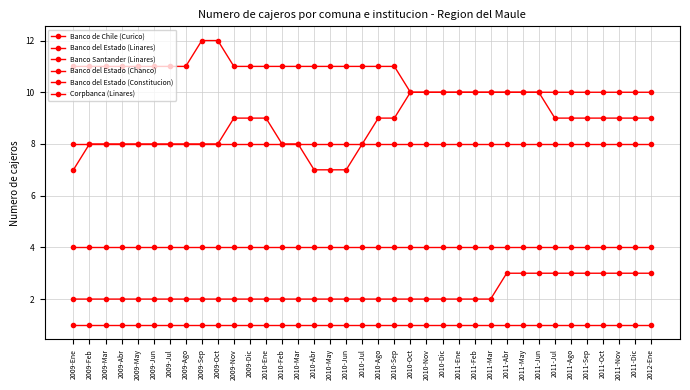

List the labels in order of Banco del Estado (Chanco) value, largest first.

2009-Ene, 2009-Feb, 2009-Mar, 2009-Abr, 2009-May, 2009-Jun, 2009-Jul, 2009-Ago, 2009-Sep, 2009-Oct, 2009-Nov, 2009-Dic, 2010-Ene, 2010-Feb, 2010-Mar, 2010-Abr, 2010-May, 2010-Jun, 2010-Jul, 2010-Ago, 2010-Sep, 2010-Oct, 2010-Nov, 2010-Dic, 2011-Ene, 2011-Feb, 2011-Mar, 2011-Abr, 2011-May, 2011-Jun, 2011-Jul, 2011-Ago, 2011-Sep, 2011-Oct, 2011-Nov, 2011-Dic, 2012-Ene